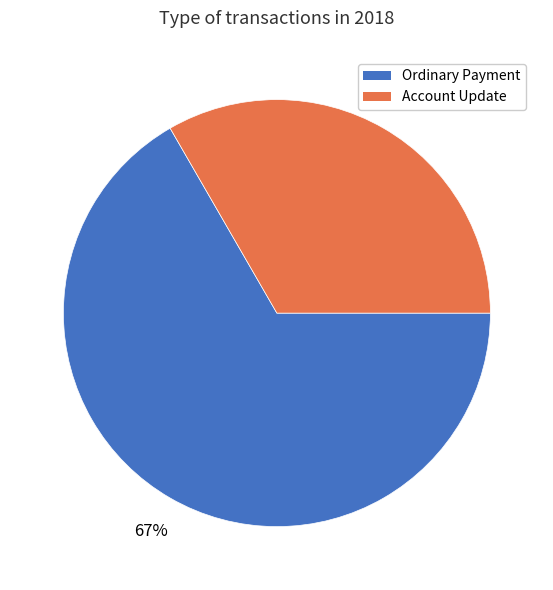

To the nearest percent, what is the average slice percentage?

50%